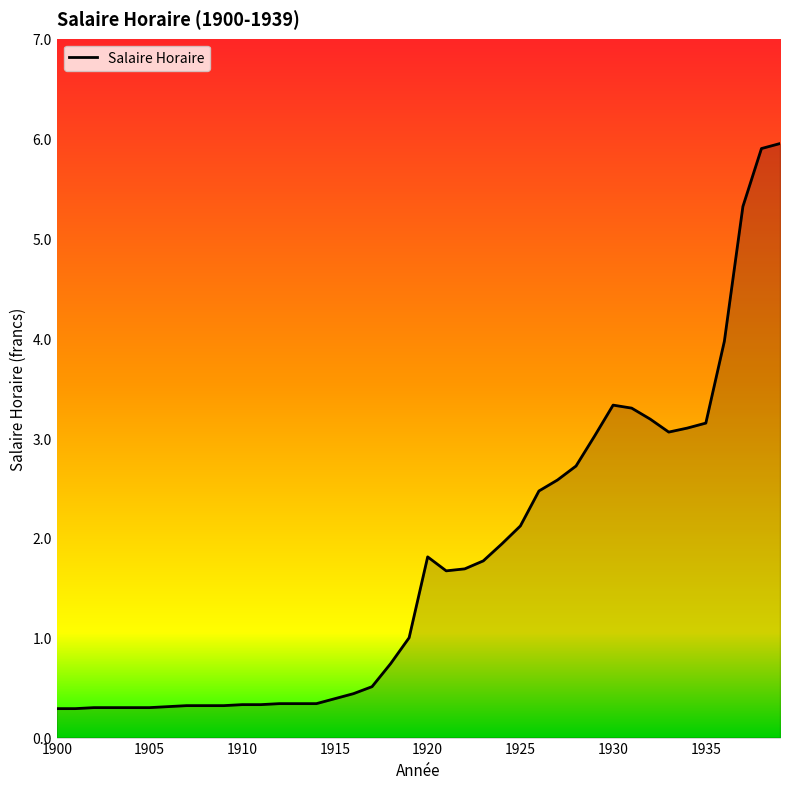

What is the minimum value shown in the chart?

0.3